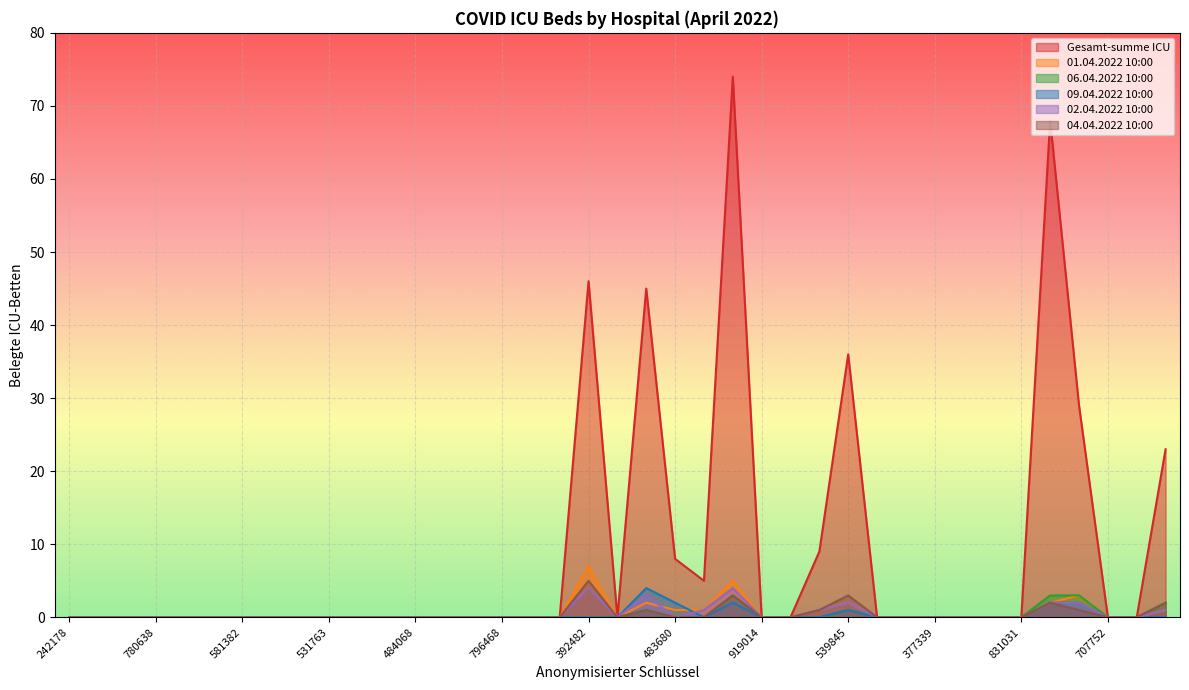

Which has a higher value, 674069 or 531763?

674069